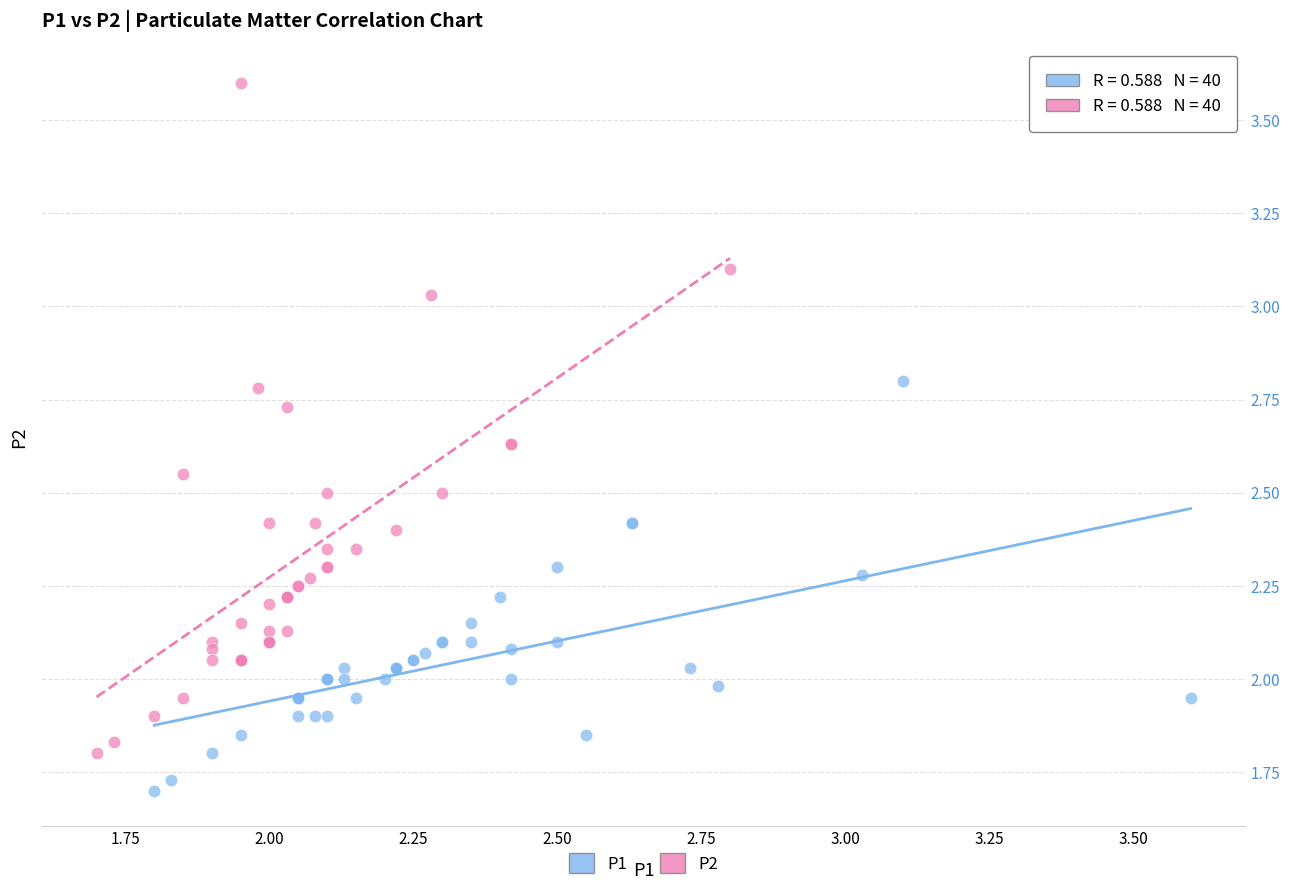

Which series reaches the maximum Y coordinate?

P2